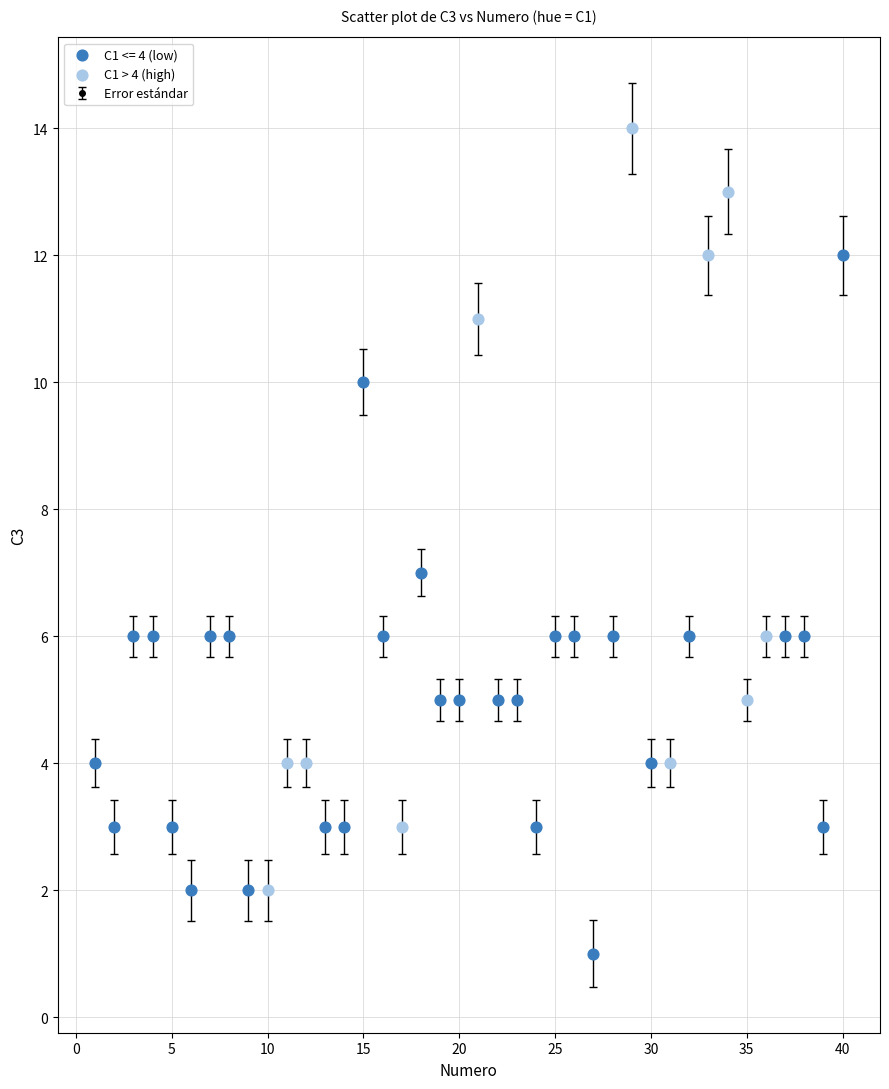

What is the difference between the maximum and minimum values?

13